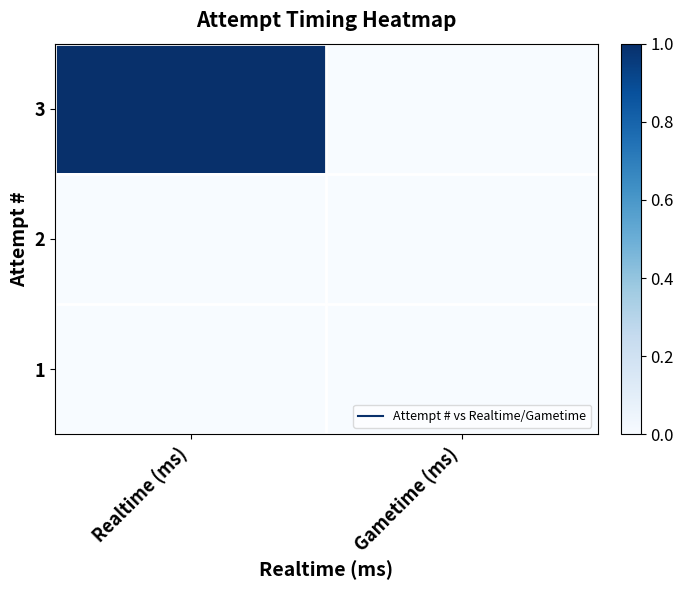

Reading right to left, list all the values displayed in this chart.

3: Gametime (ms)=0	Realtime (ms)=1
2: Gametime (ms)=0	Realtime (ms)=0
1: Gametime (ms)=0	Realtime (ms)=0